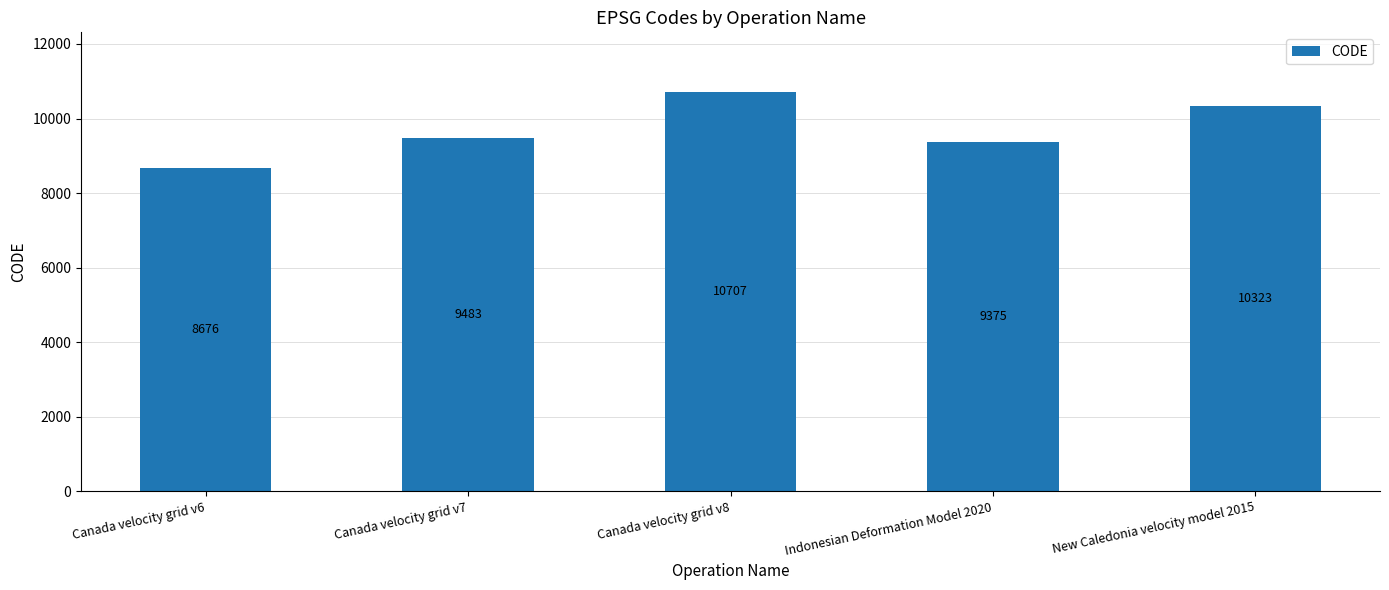

Reading left to right, transcribe all the data shown in this chart.

8676	9483	10707	9375	10323